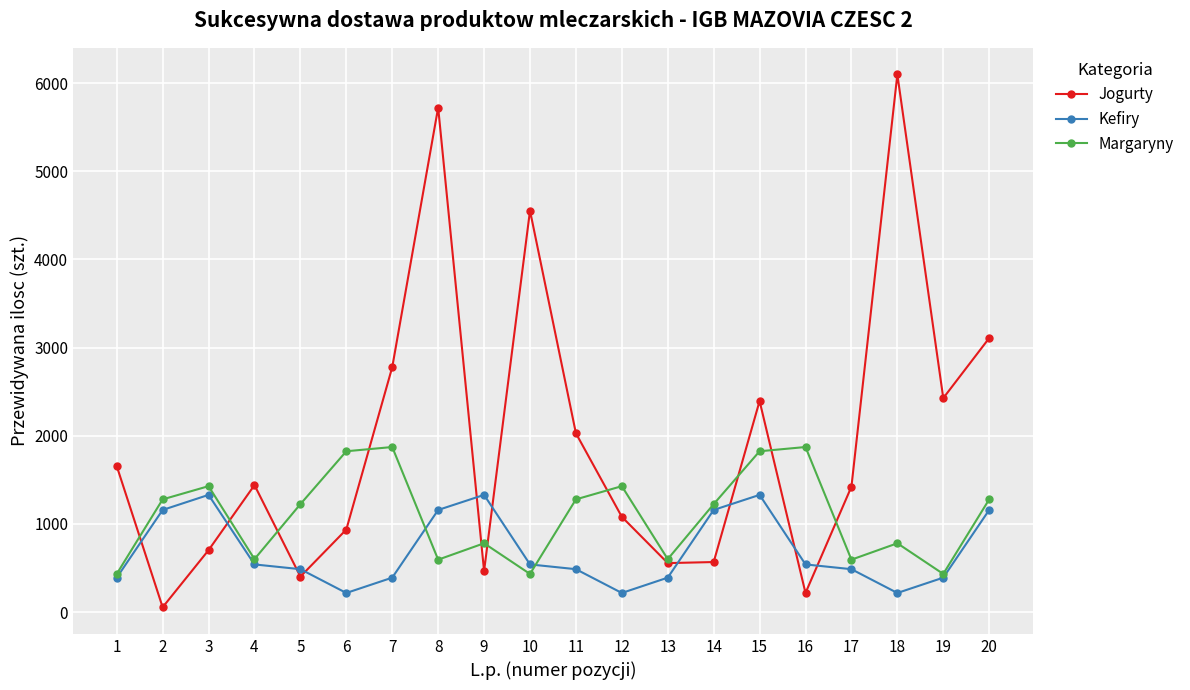

Where does the Jogurty series first go above 1440?

1